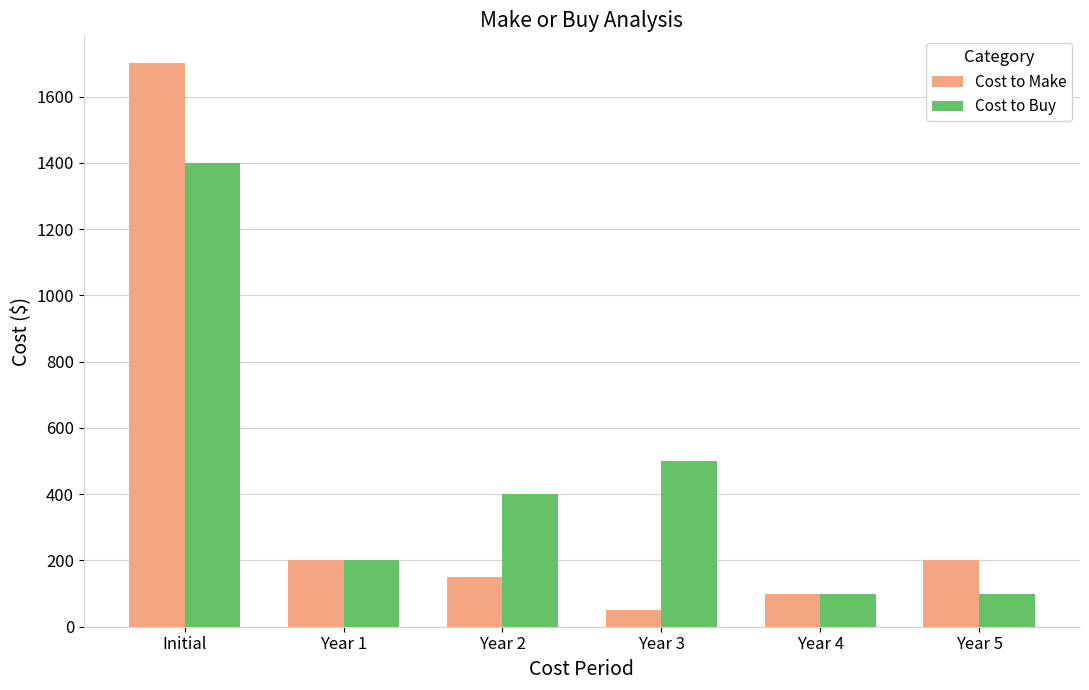

Is the value of Cost to Make at Year 3 greater than the value of Cost to Buy at Year 3?

No